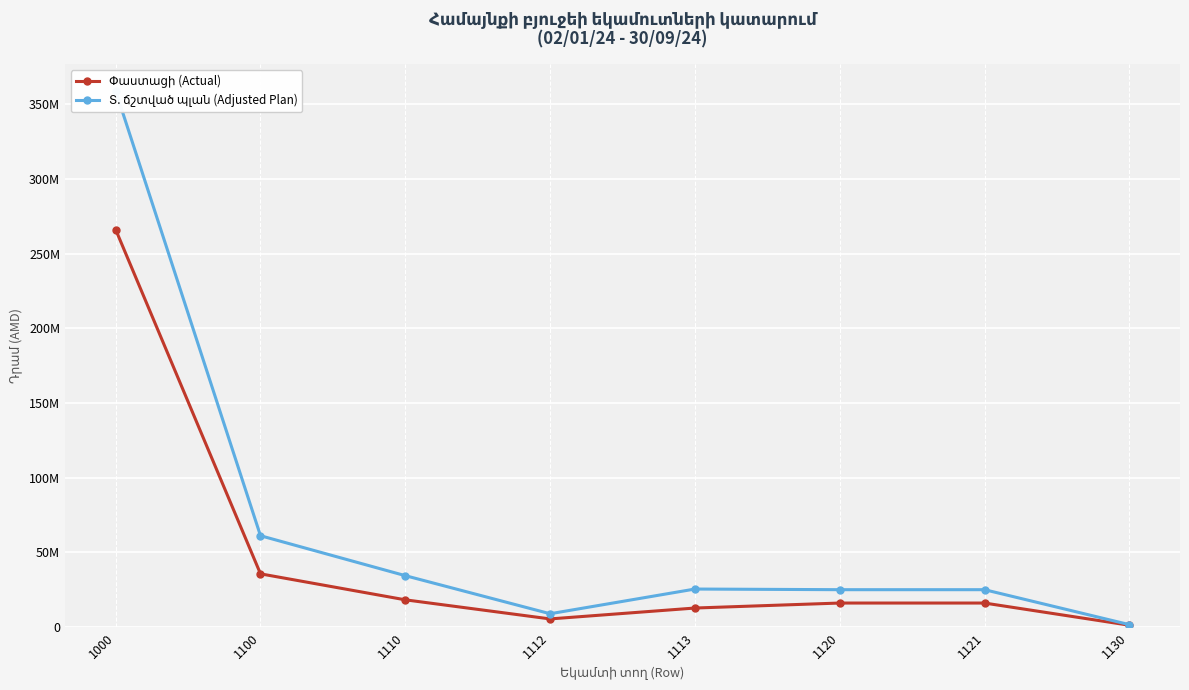

At 1110, list the series in order from smallest to largest.

Փաստացի (Actual), Տ. ճշտված պլան (Adjusted Plan)